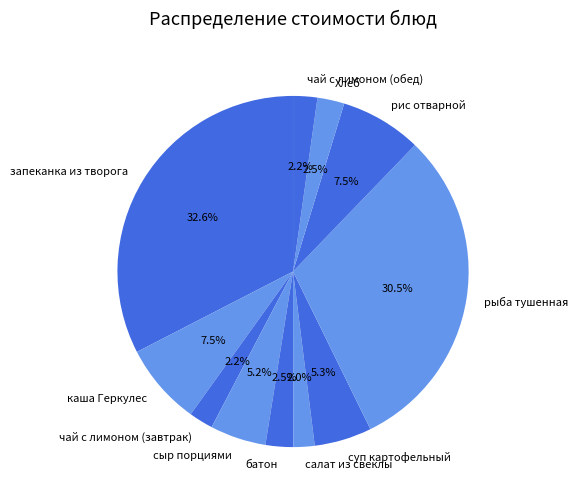

How many slices are in this pie chart?

11